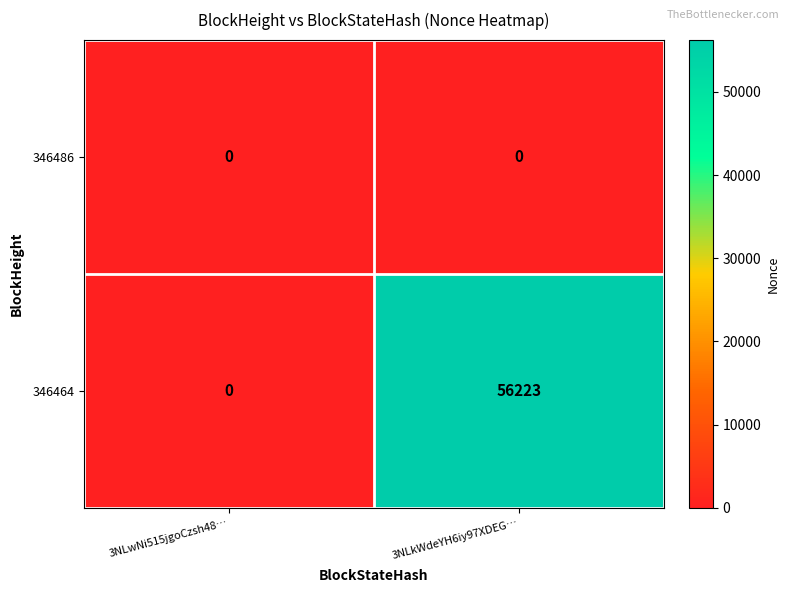

Reading right to left, what are all the values shown in this chart?

346486: 0	0
346464: 56223	0